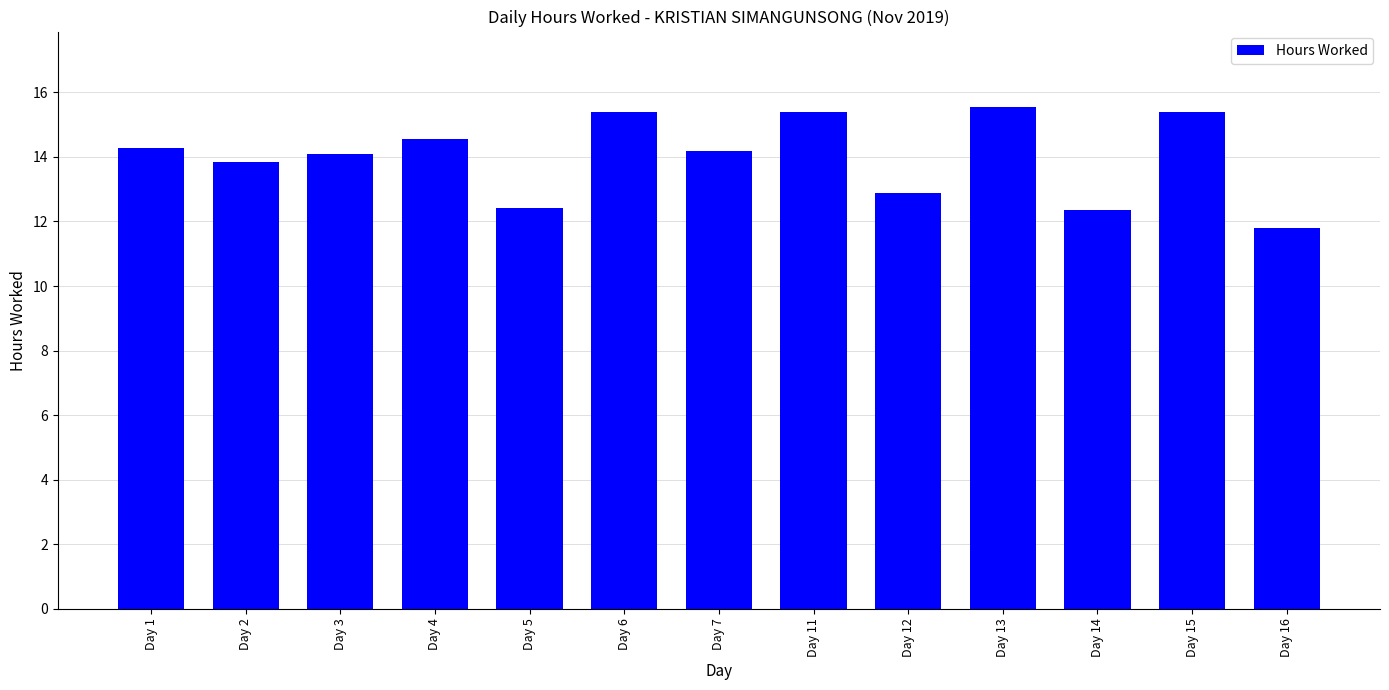

Which category has the lowest value across all series?

Day 16